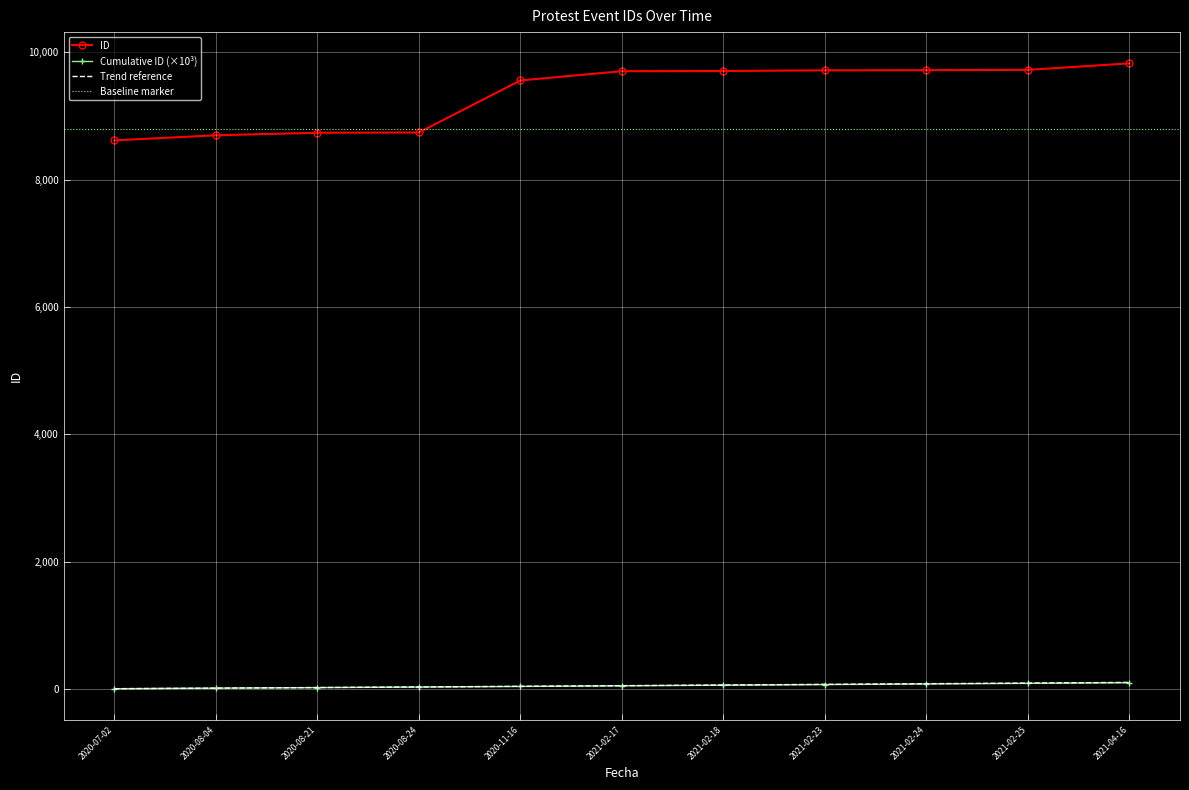

Between 2020-11-16 and 2020-08-04, which is larger?

2020-11-16